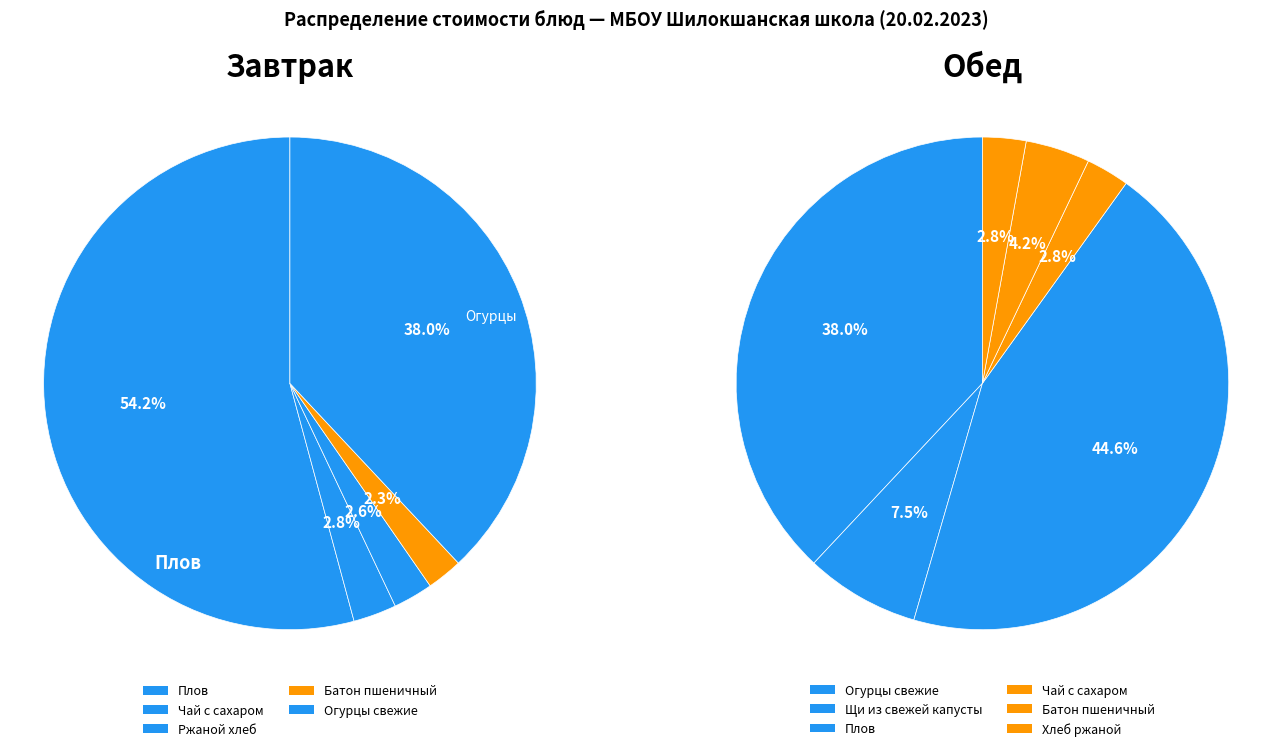

Between Чай с сахаром (обед) and Плов (обед), which is larger?

Плов (обед)